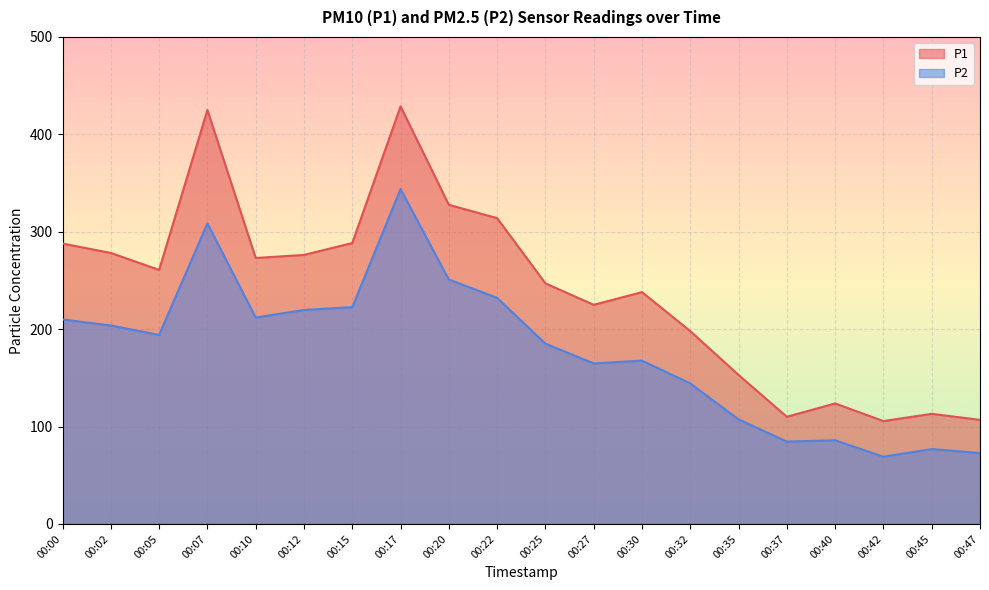

True or false: P1 and P2 intersect in this chart.

False